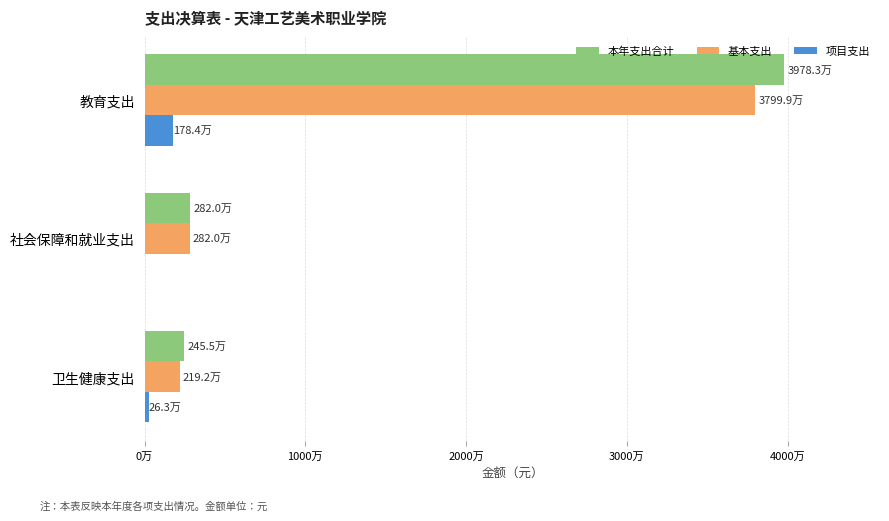

Which series has the widest spread of values?

本年支出合计